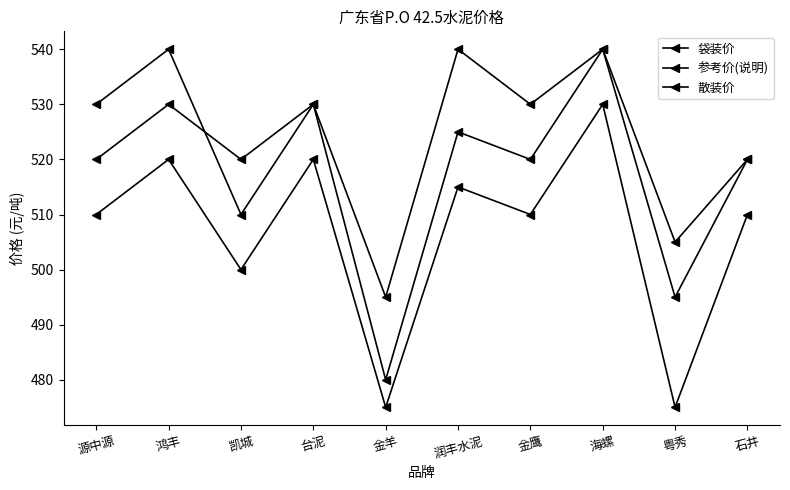

What is the smallest value displayed?

475